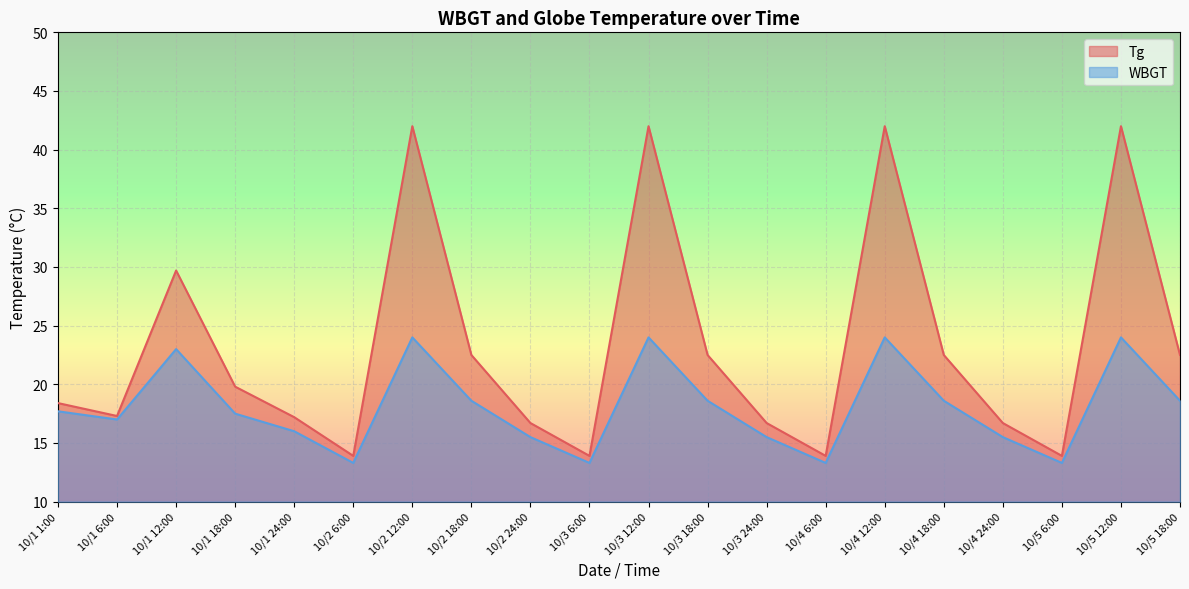

What is the label of the 8th point from the left?

10/2 18:00